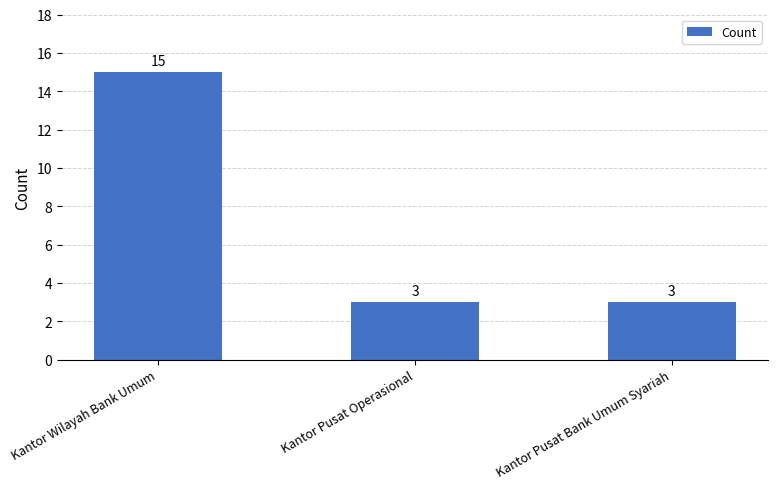

At which category does the chart reach its peak across all series?

Kantor Wilayah Bank Umum